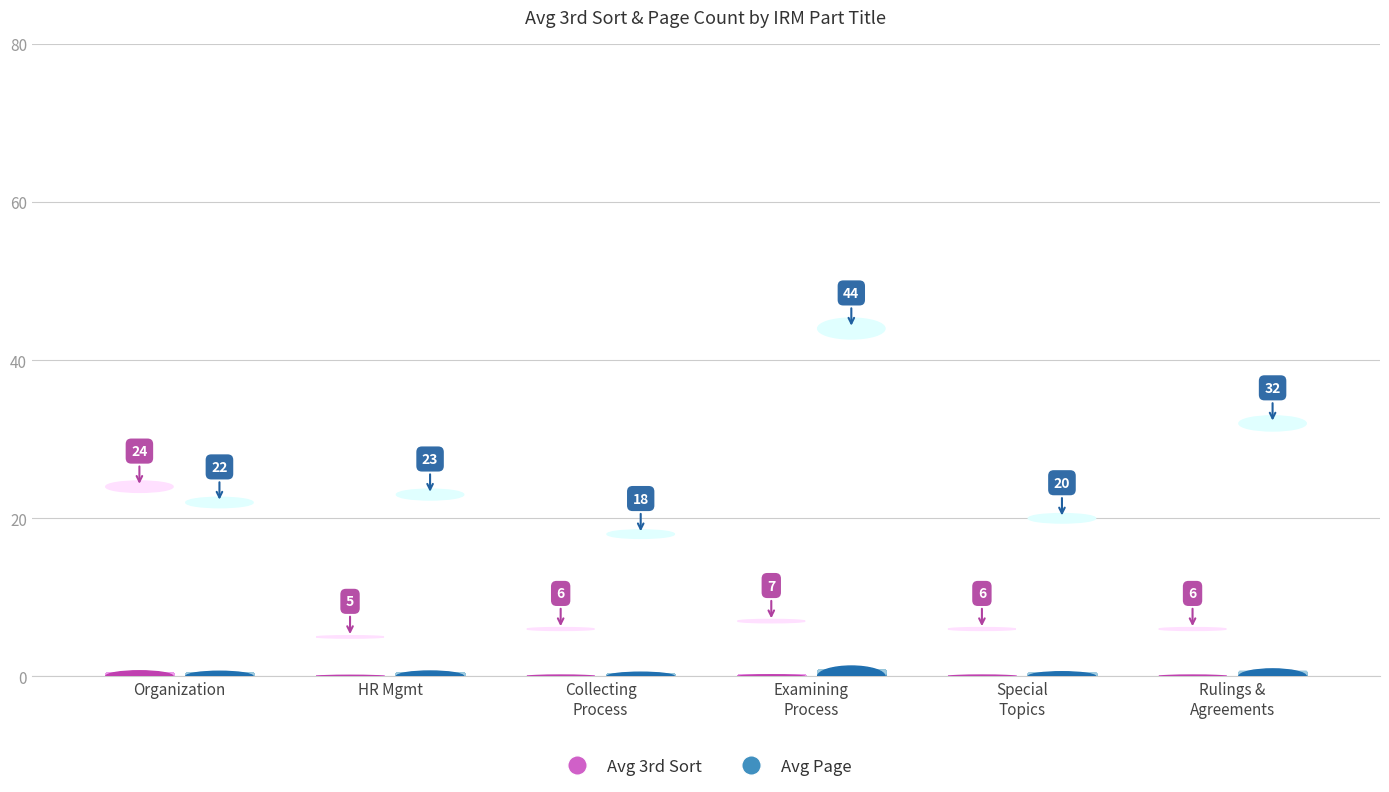

At how many categories does at least one series exceed 22?

4